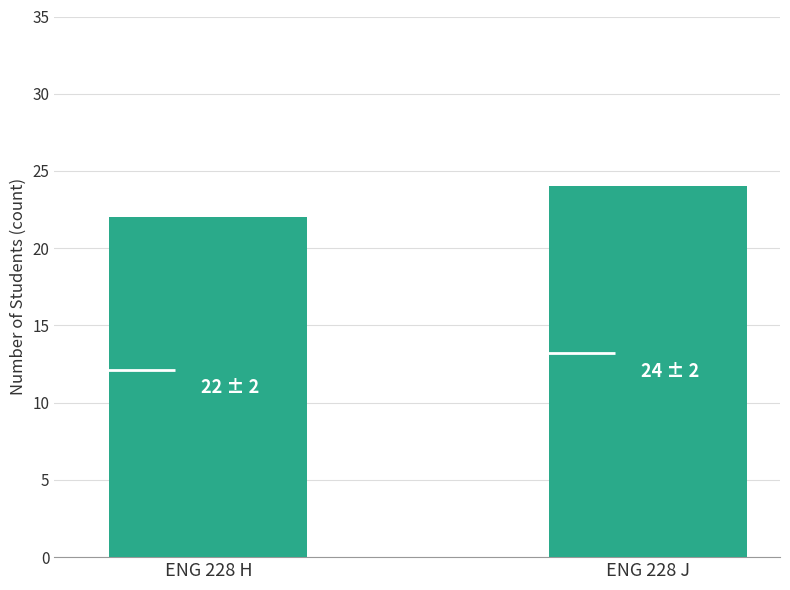

What is the value of the 2nd bar from the left?

24